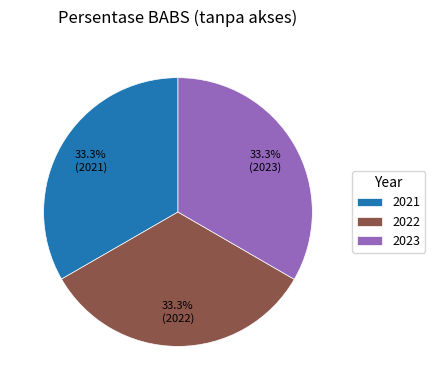

To the nearest percent, what percentage of the pie is 2023?

33%